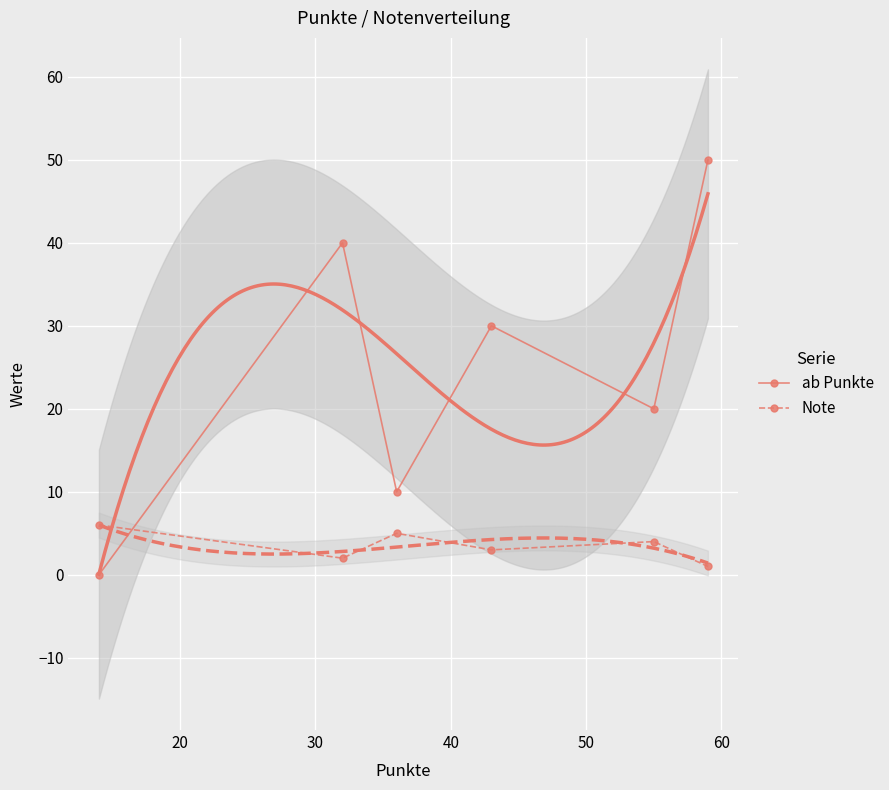

What is the maximum value shown in the chart?

50